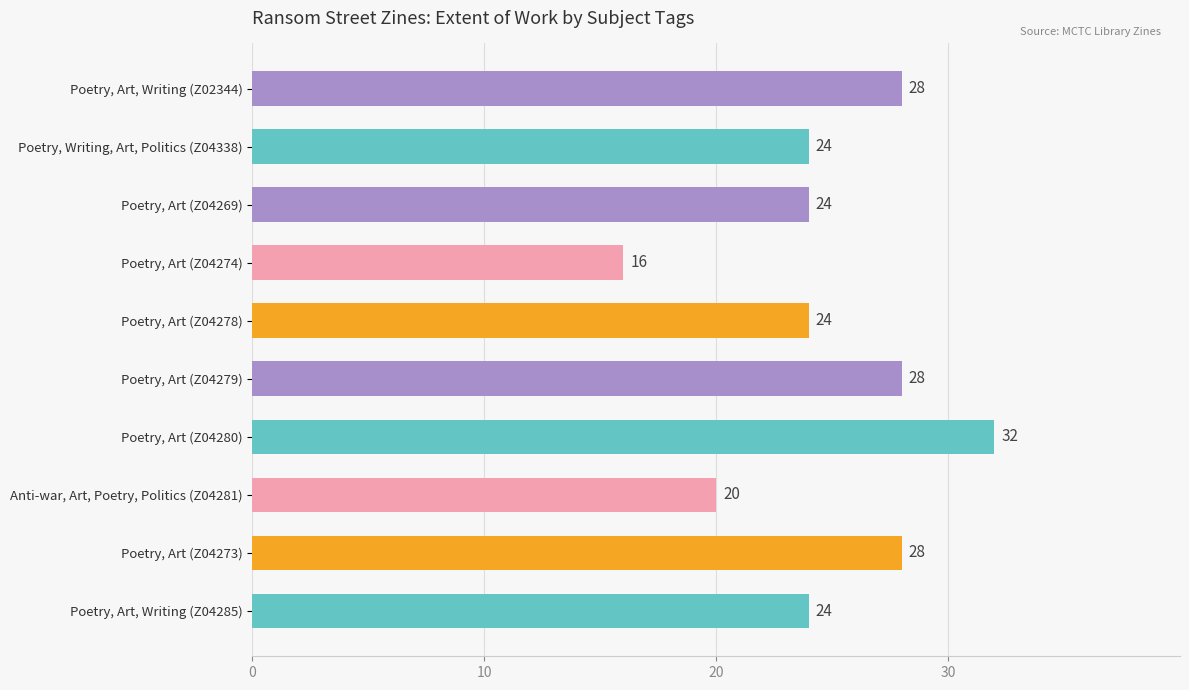

How many values are between 24 and 28?

7